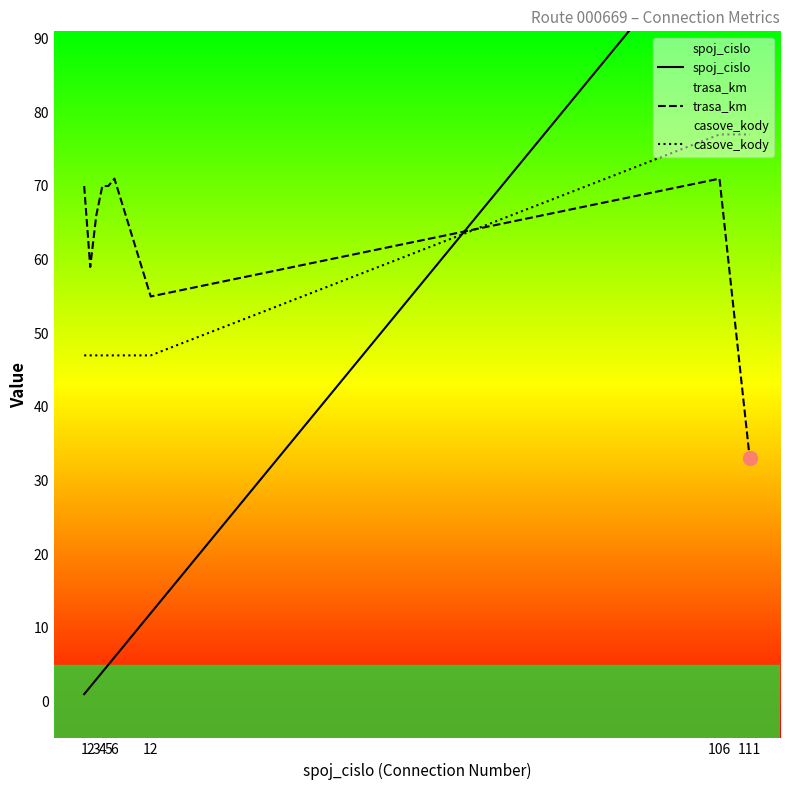

What is the highest value of the trasa_km series?

71